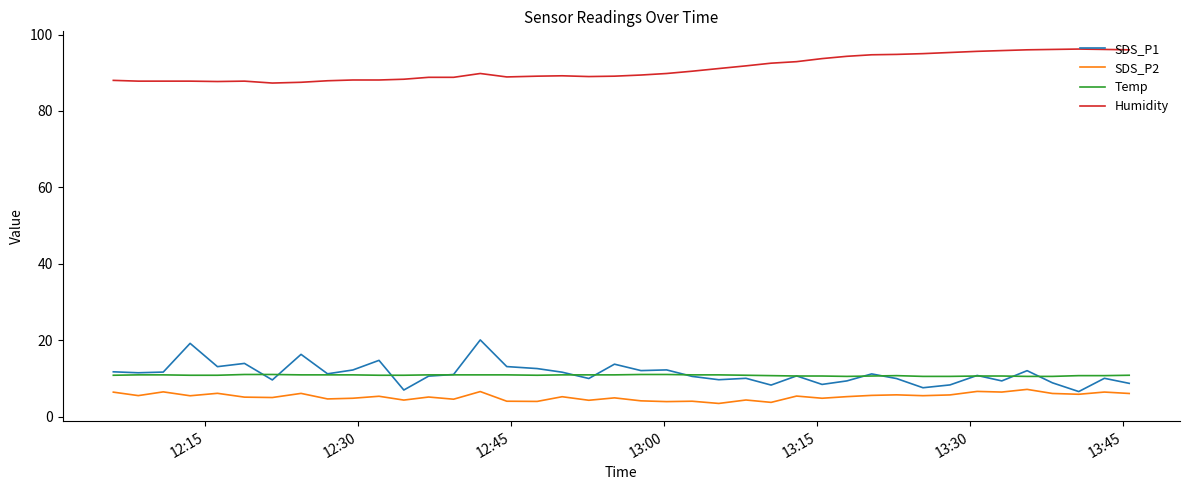

Which series has the largest total across all categories?

Humidity